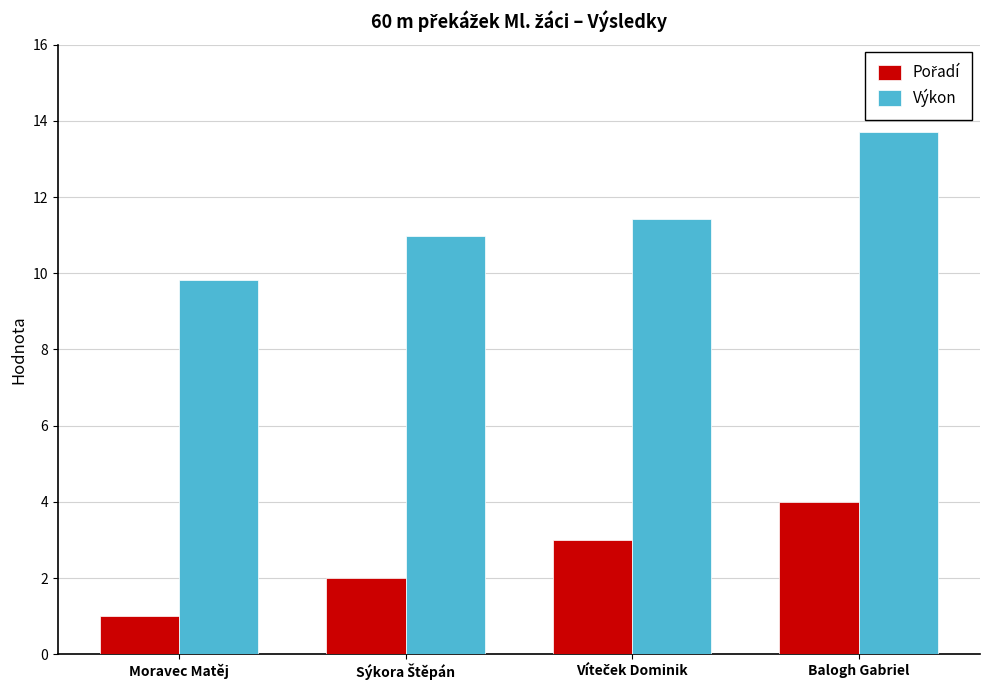

What value does the Výkon series have at Balogh Gabriel?

13.7